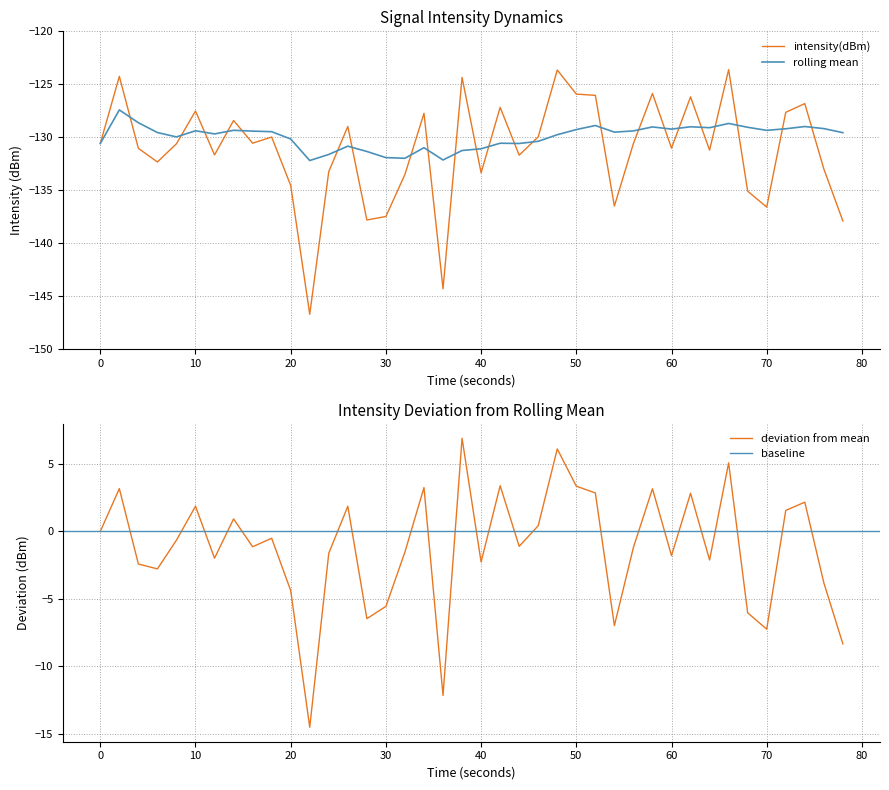

The rolling mean series shows -185.5 at 10. True or false?

False